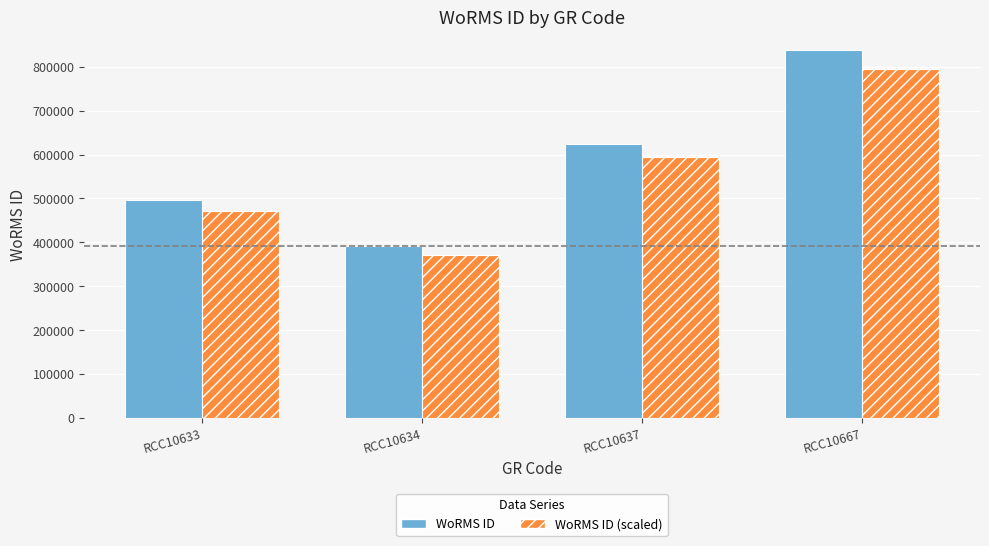

List the series in order of their overall mean, highest first.

WoRMS ID, WoRMS ID (scaled)